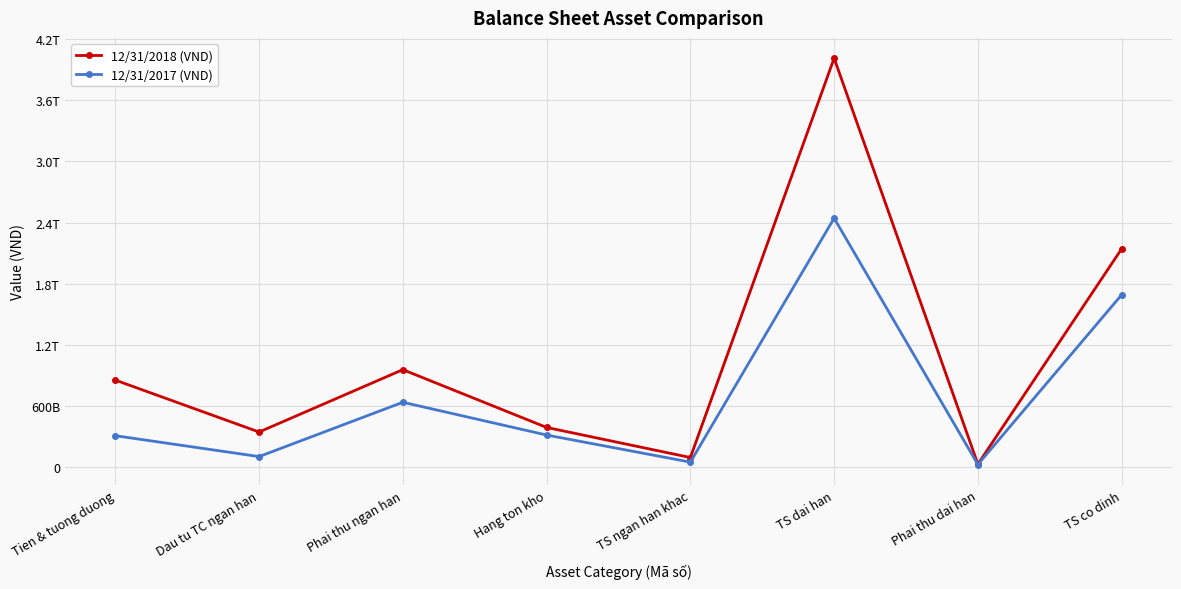

Does the chart have visible grid lines?

Yes